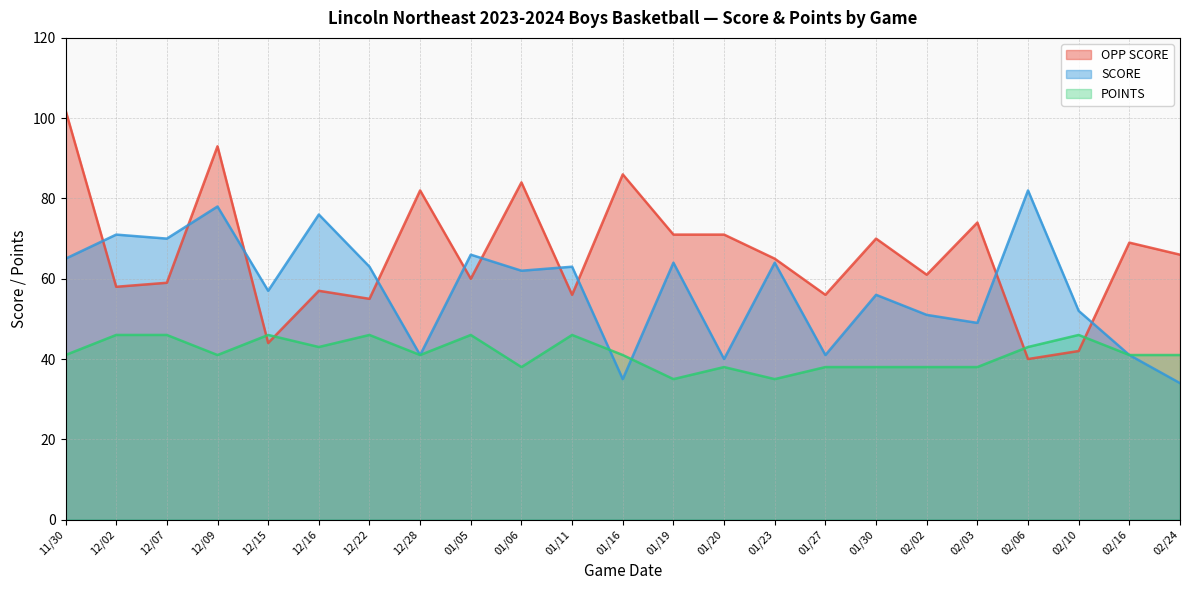

What is the difference between the maximum and minimum values in the POINTS series?

11